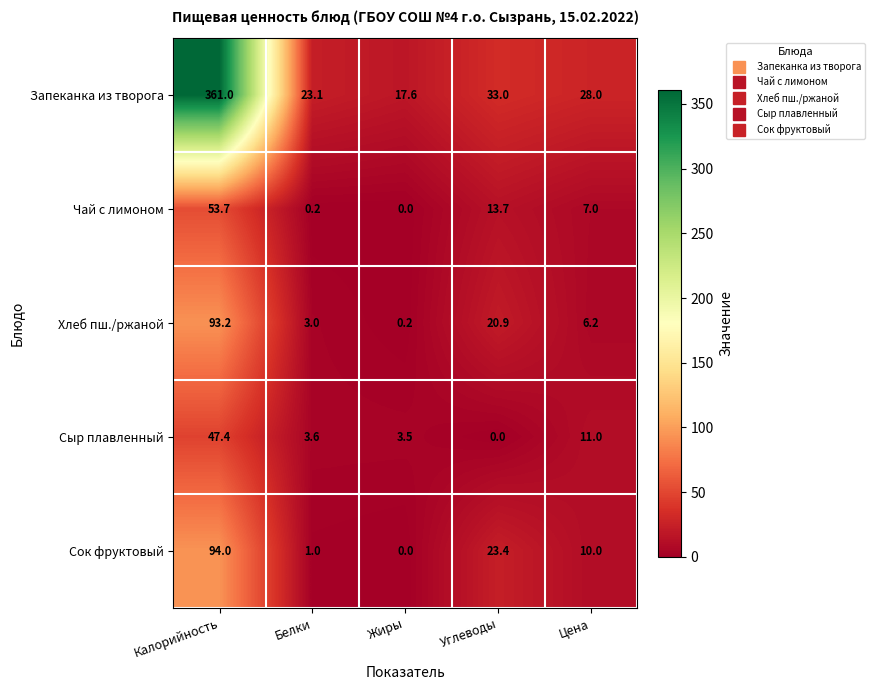

The Сыр плавленный series shows -16.5 at Углеводы. True or false?

False